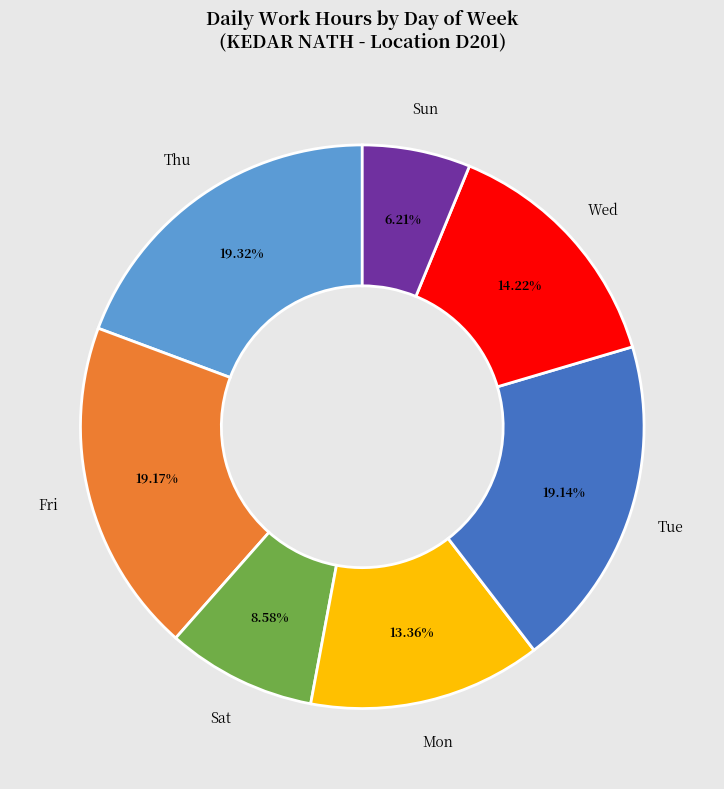

How many segments does this pie chart have?

7